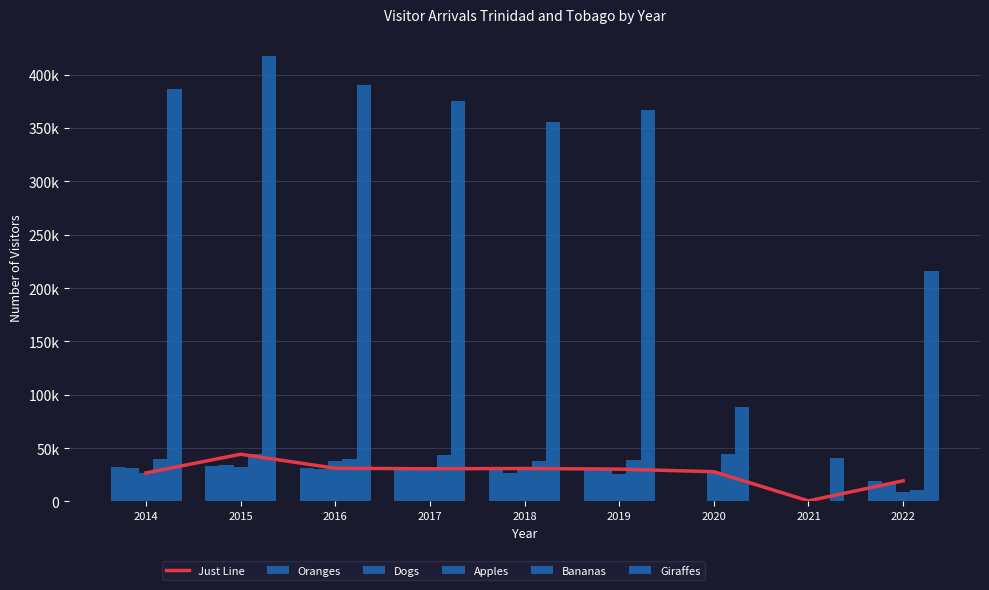

List the series in order of their peak value, lowest first.

Oranges, Dogs, Apples, Just Line, Bananas, Giraffes